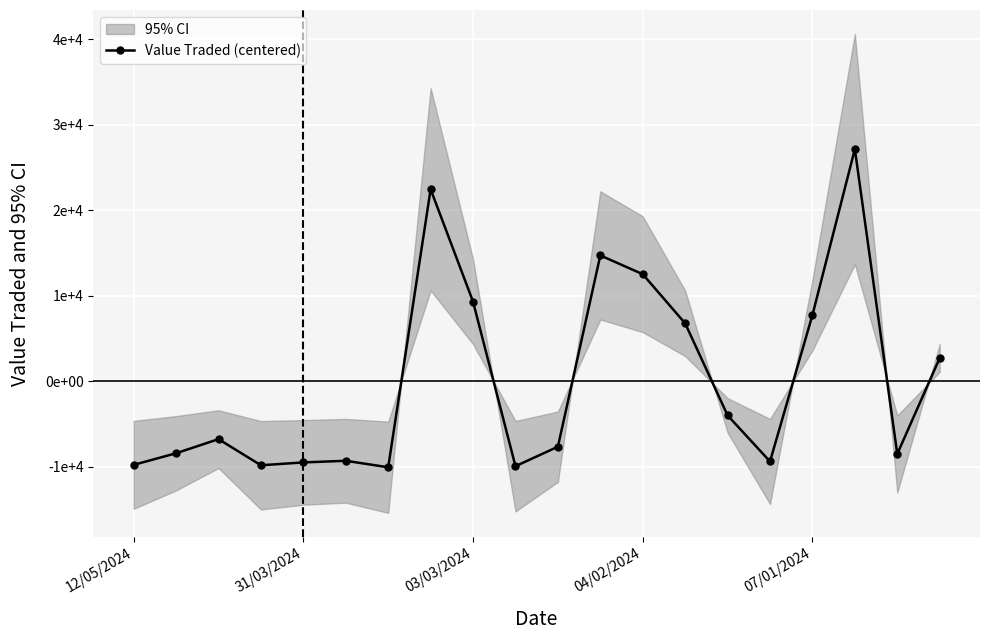

What is the label of the 14th point from the right?

6